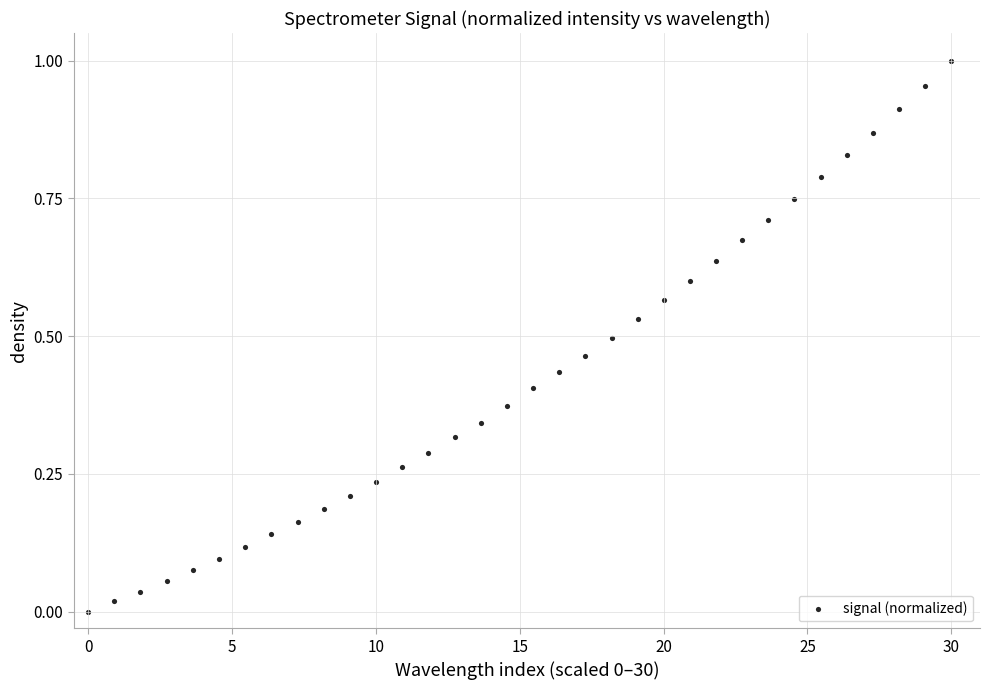

What is the range of X values (max minus min)?

30.0